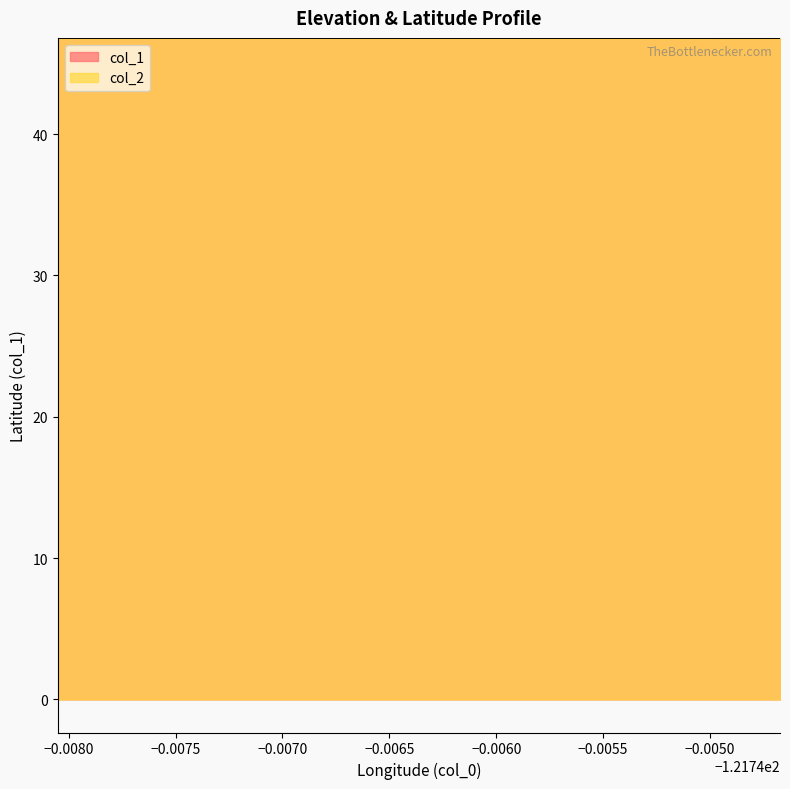

The col_2 series shows 28.0 at 14. True or false?

False